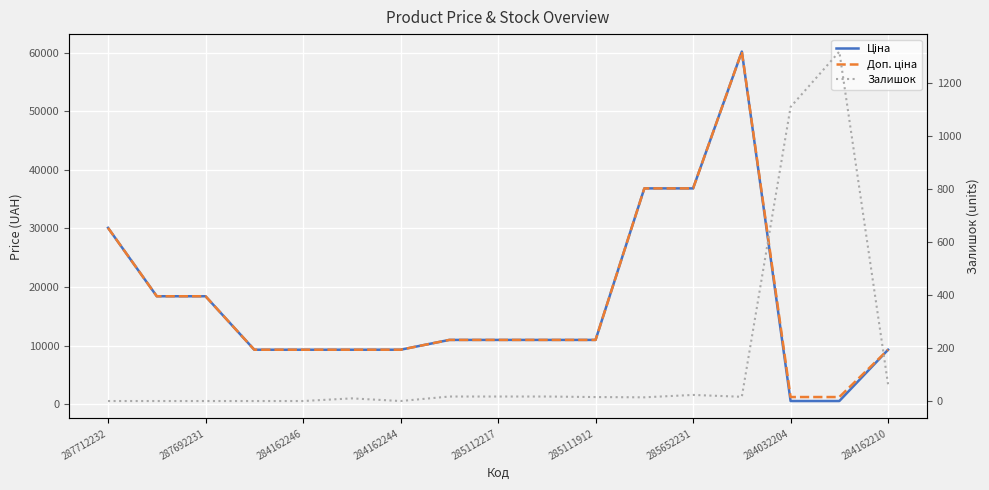

How many intersections are there between Доп. ціна and Залишок?

2